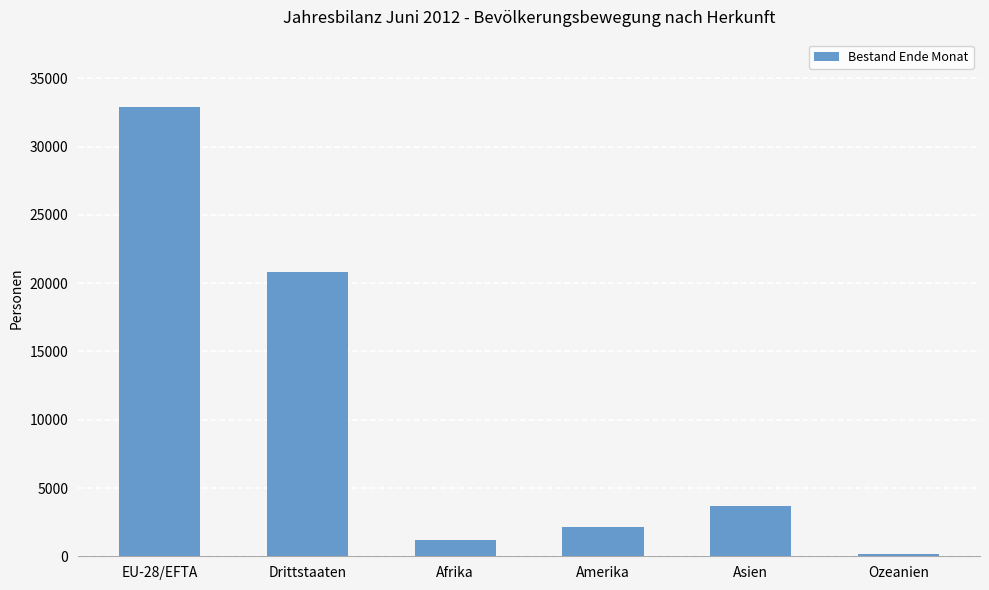

What is the average value?

10152